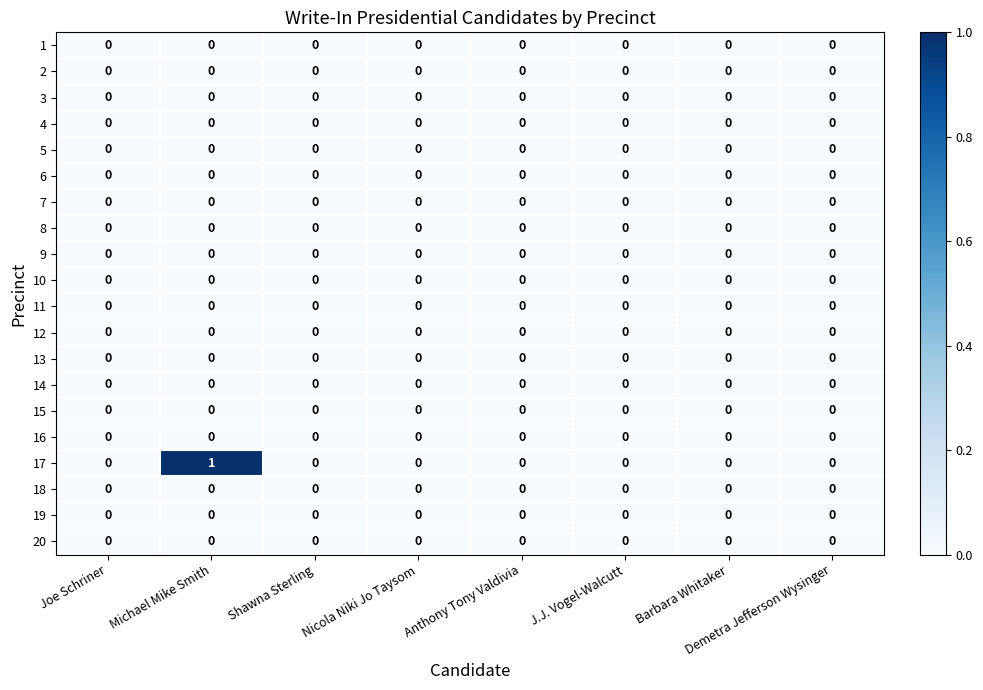

Which label corresponds to the largest value in the chart?

Michael Mike Smith